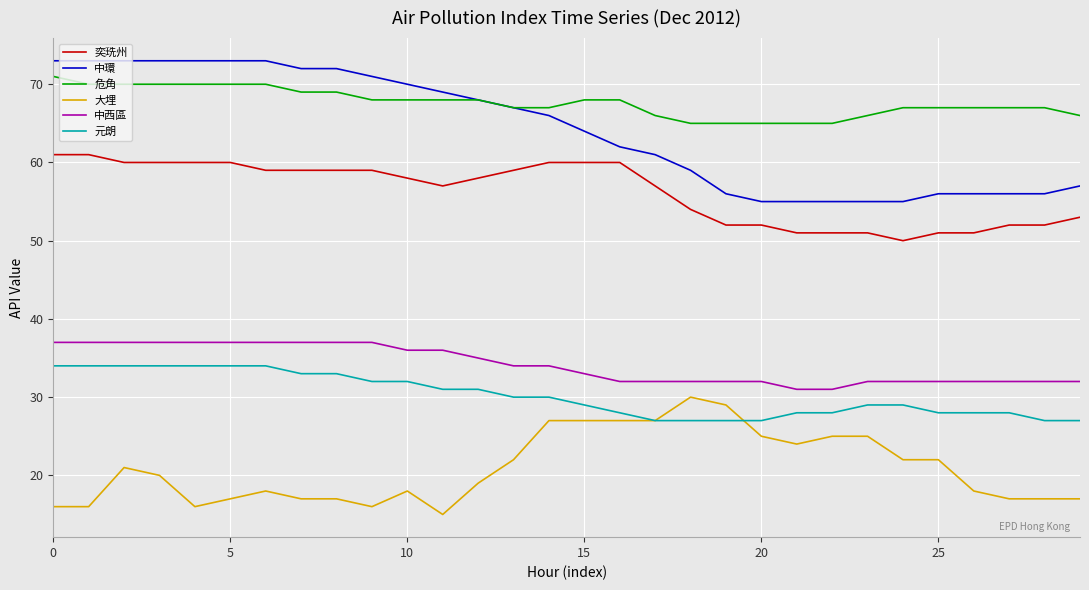

What is the smallest value displayed?

15